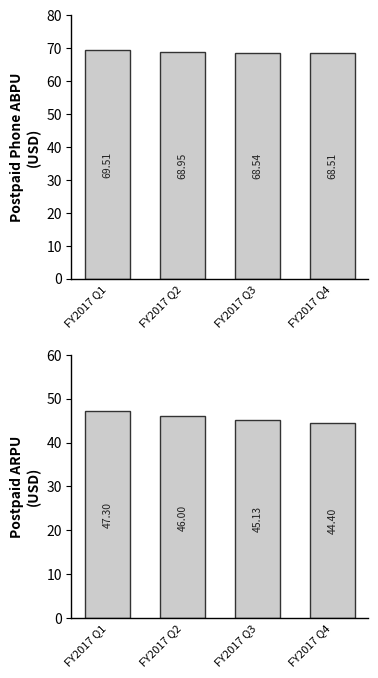

What is the difference between the maximum and minimum values in the Postpaid ARPU series?

2.9